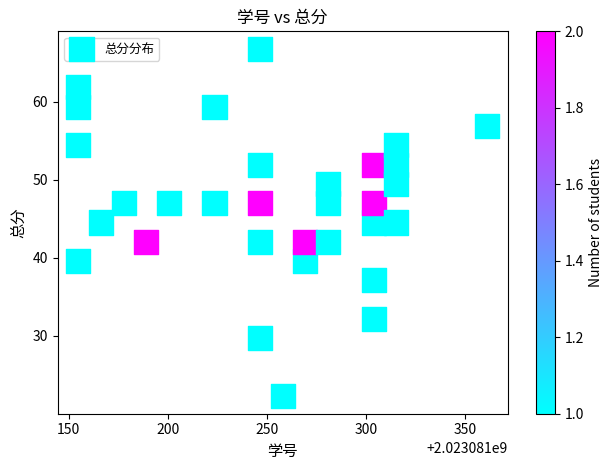

What is the range of Y values (max minus min)?

44.5